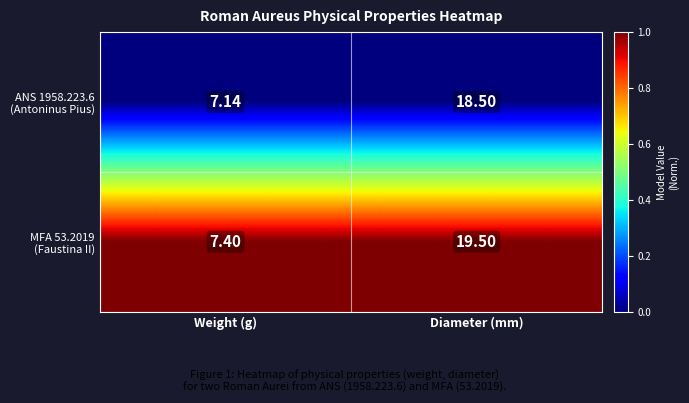

At which category is the sum across all series the highest?

Diameter (mm)